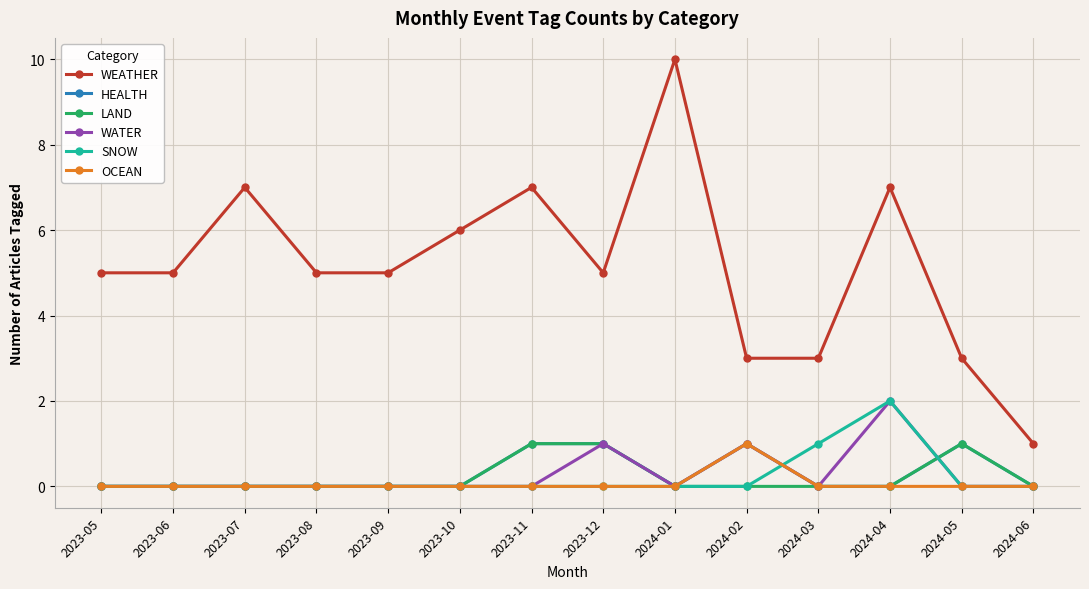

Which label corresponds to the largest value in the chart?

2024-01